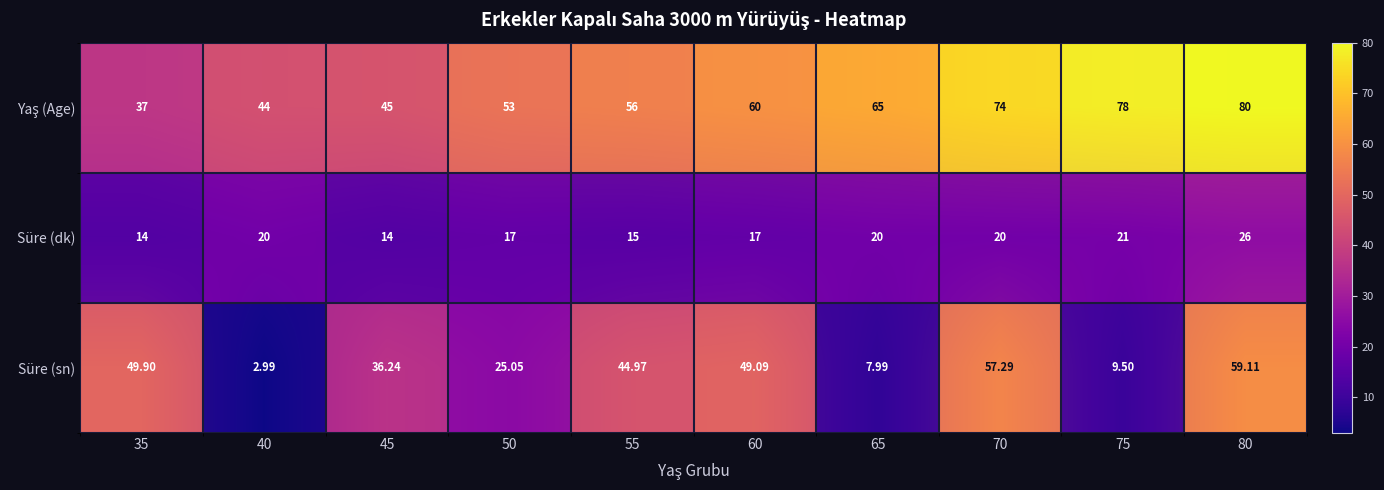

Which series has the widest spread of values?

Süre (sn)